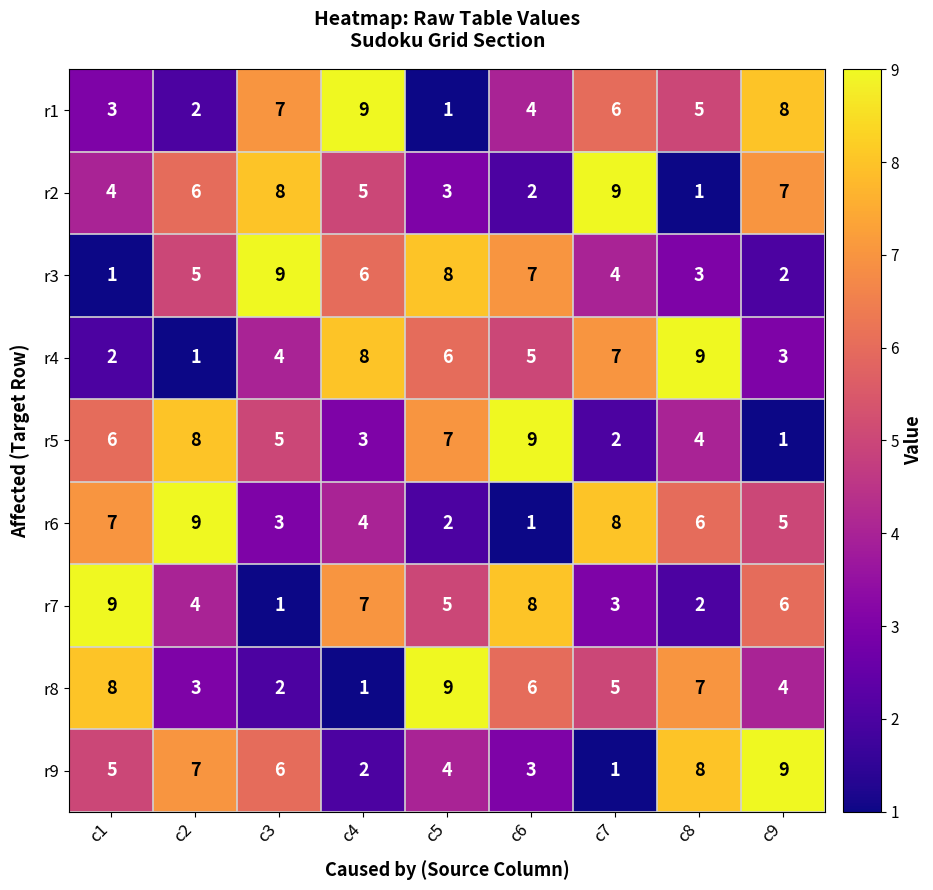

Which series changed the most between c5 and c9?

r1